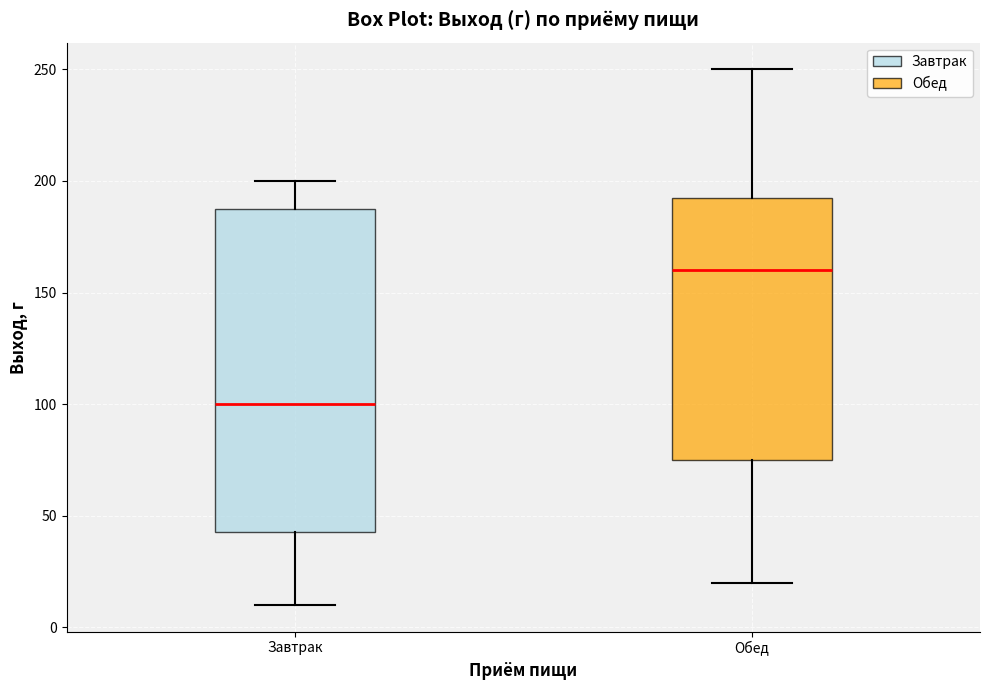

Where does the upper whisker of the box for Обед end on the y-axis? The values are not printed on the chart, so give them approximately, as read against the axis.

250